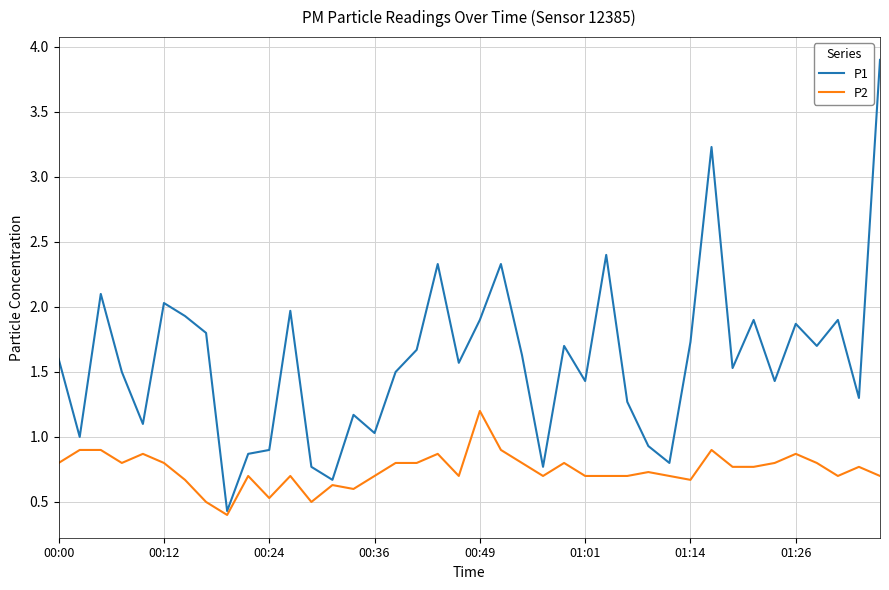

What is the minimum value for P1?

0.4